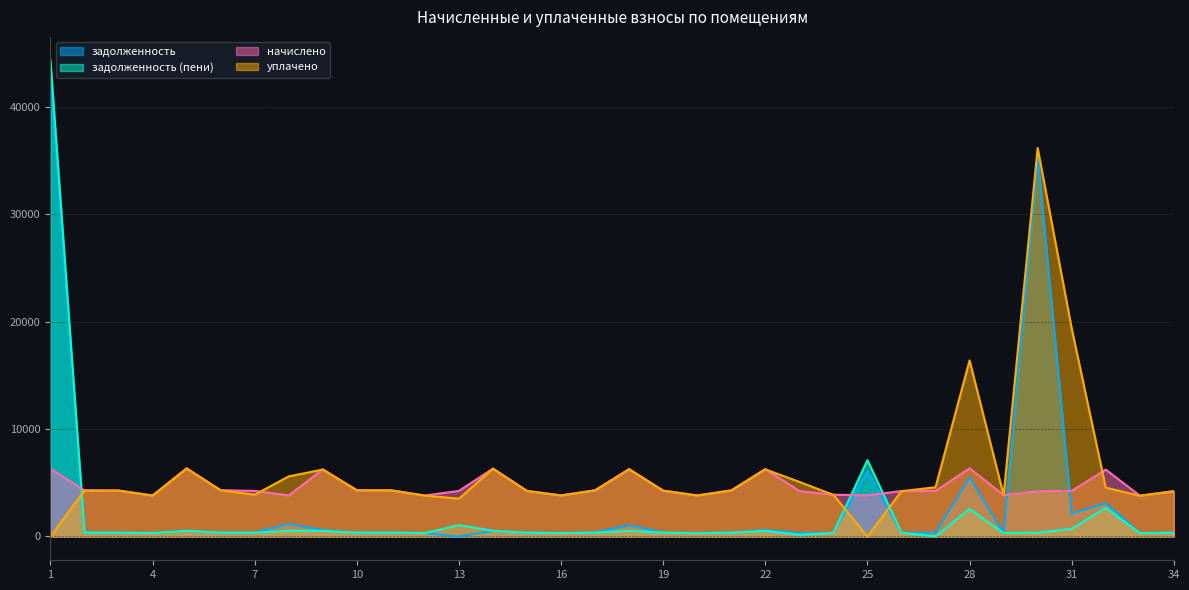

Is it true that задолженность equals 2486.9 at 25?

False